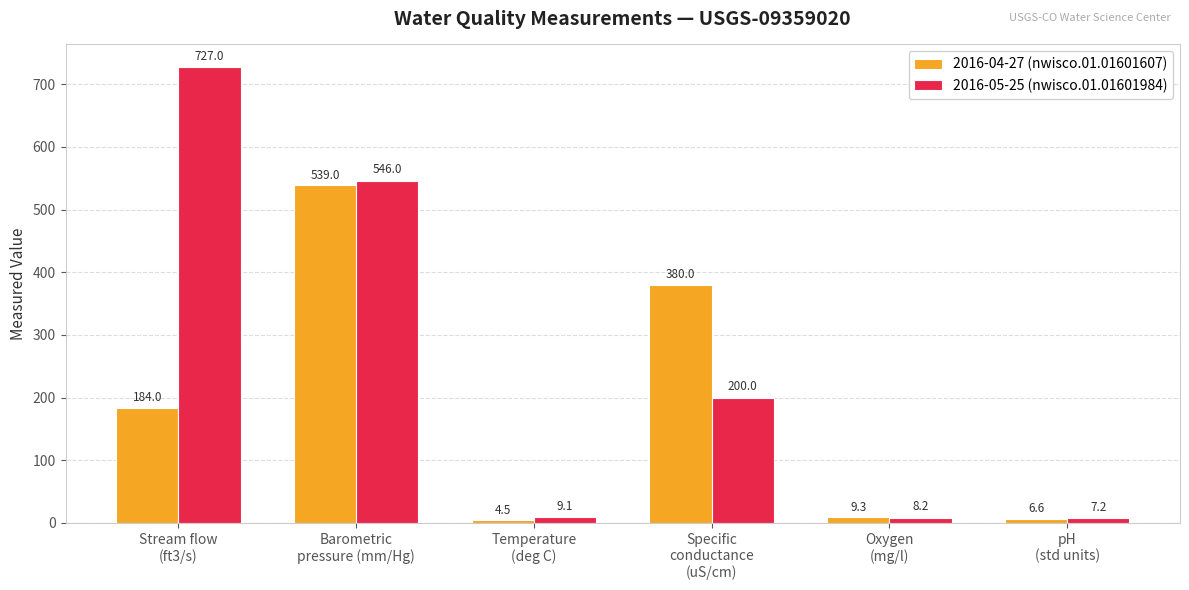

Which series has the largest total across all categories?

2016-05-25 (nwisco.01.01601984)